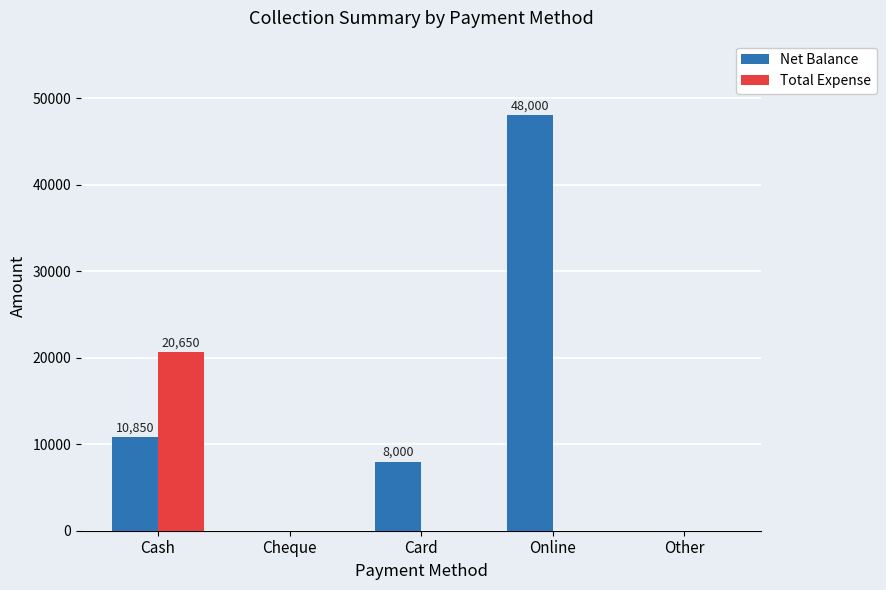

What is the difference between the Net Balance values at Online and Cheque?

48000